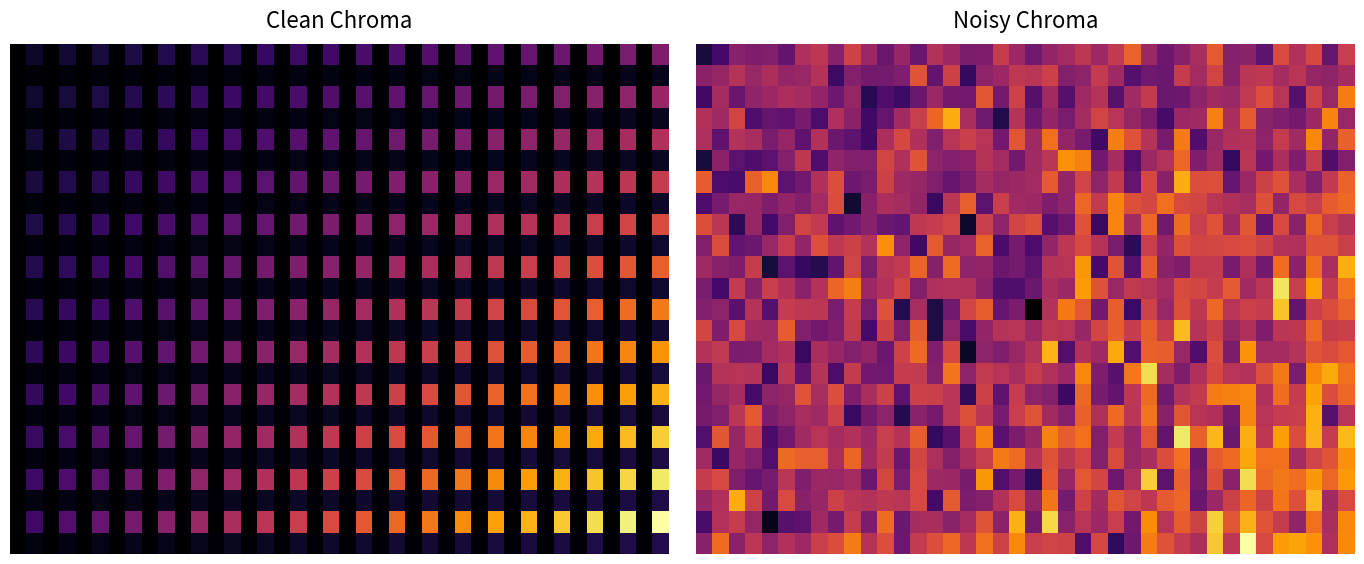

What is the minimum value for 0?

-135.0